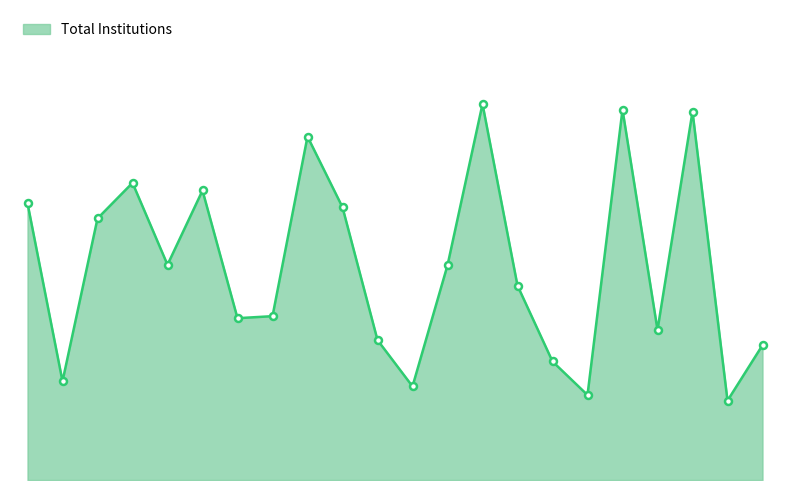

Does the chart display data point markers on the line(s)?

No